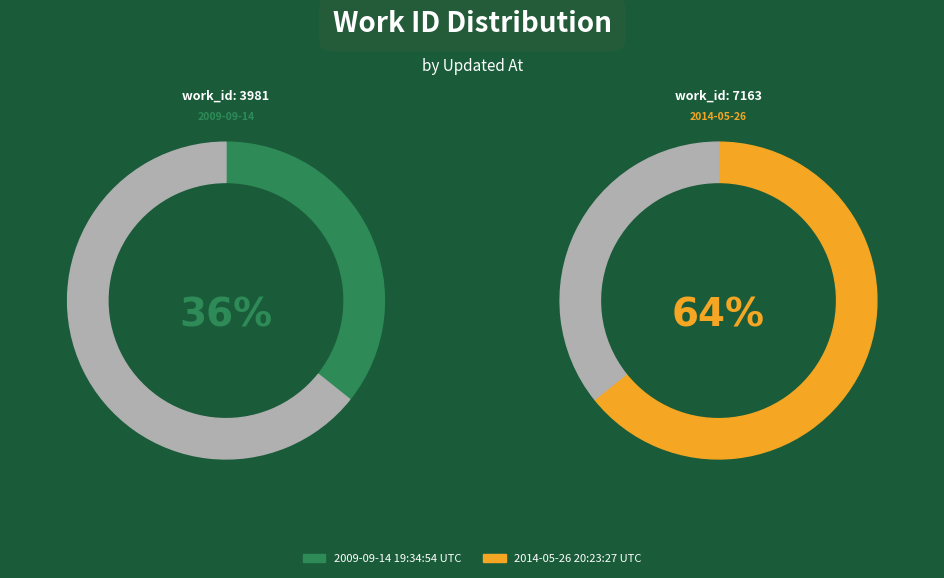

What is the total percentage of 2009-09-14 19:34:54 UTC and 2014-05-26 20:23:27 UTC?

100.0%